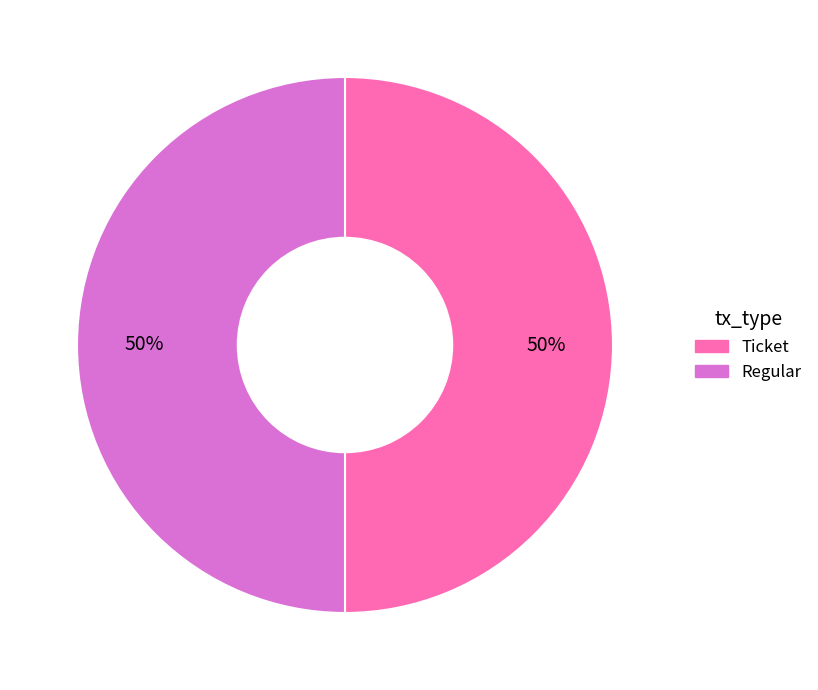

Combined, do Ticket and Regular account for over 50%?

Yes